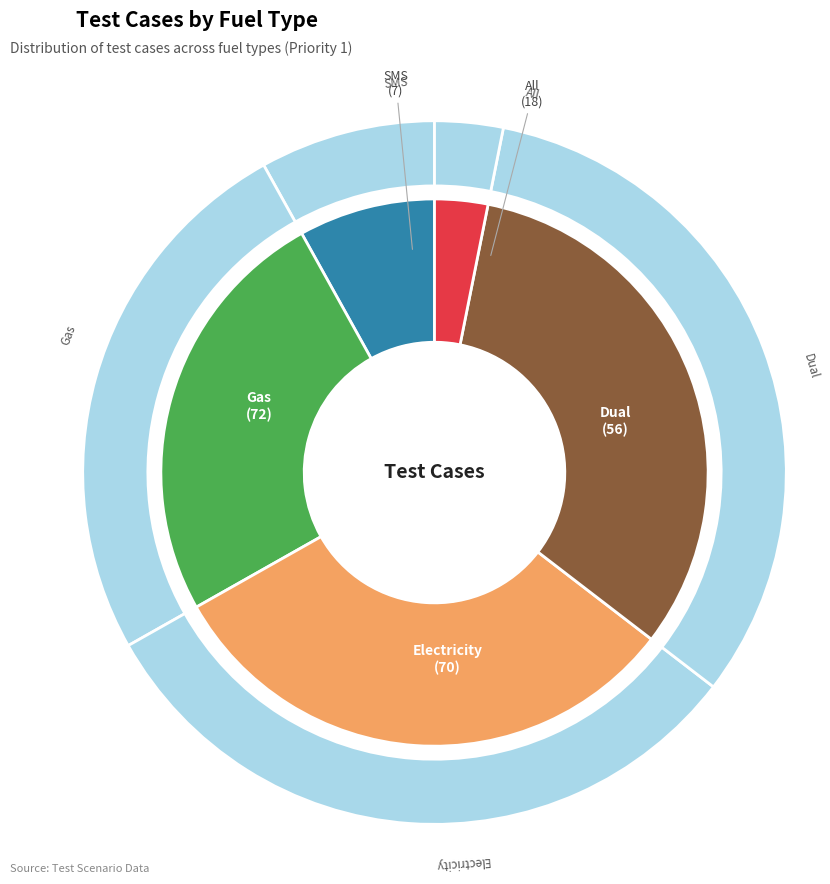

Combined, do Electricity and Gas account for over 50%?

Yes